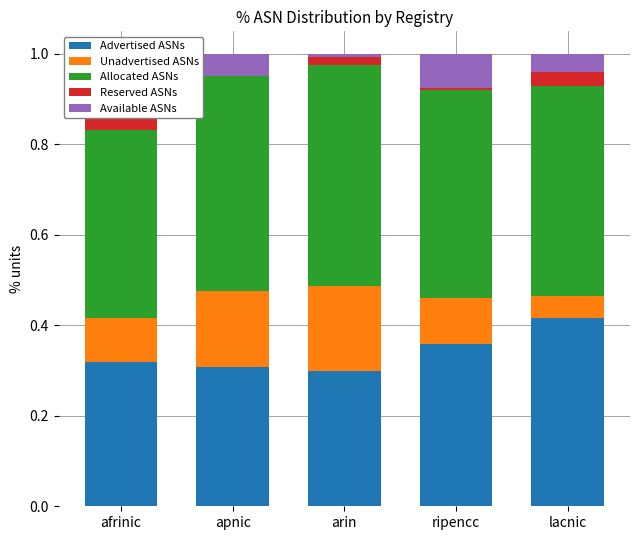

Which series has the largest total across all categories?

Allocated ASNs